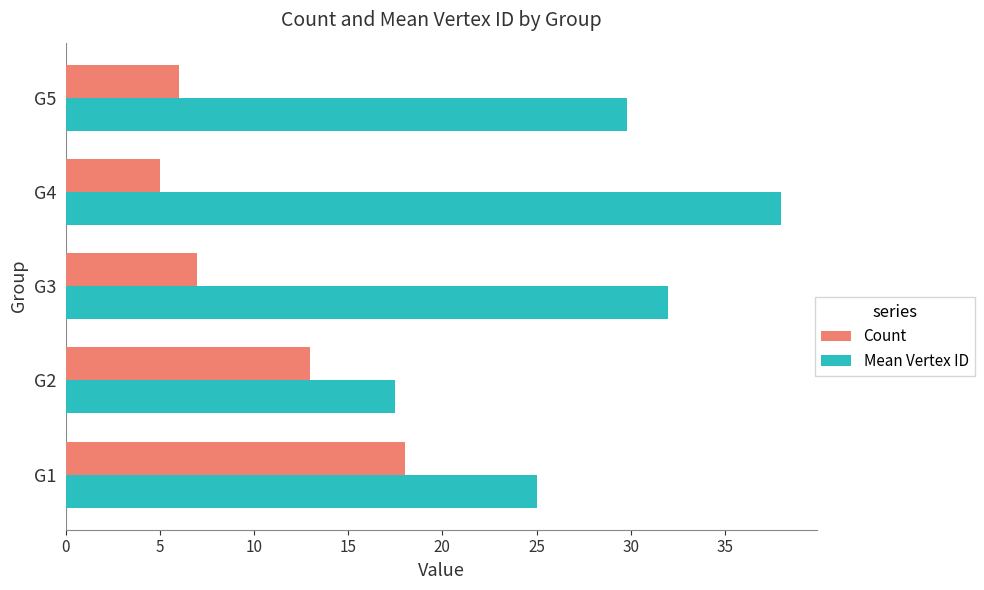

Rank the series by their average value, from lowest to highest.

Count, Mean Vertex ID